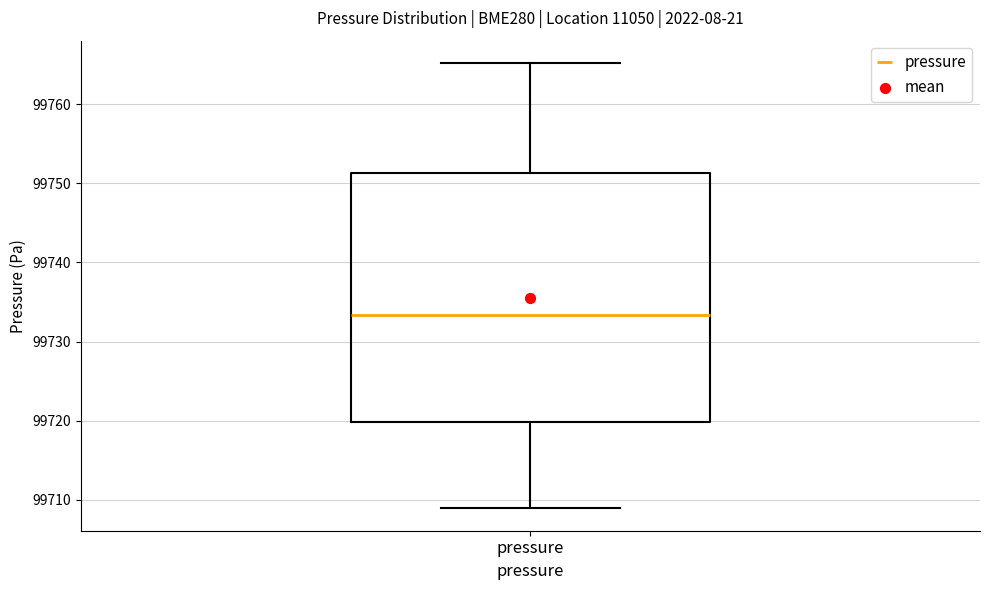

Transcribe this box plot: give where the median line is, the range the box spans, and where the two whiskers end, as read against the y-axis. The values are not printed on the chart, so give them approximately, as read against the axis.

median 99733, box 99720 to 99751, whiskers 99709 to 99765